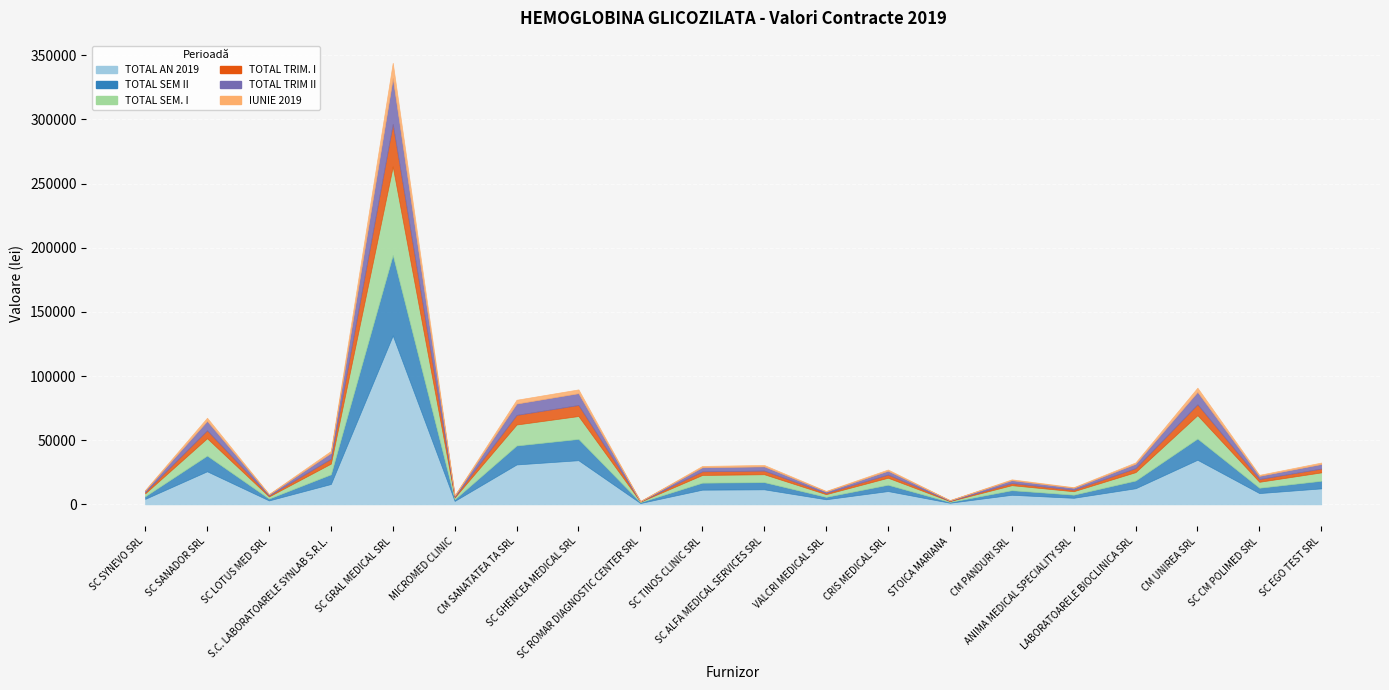

Rank the series by their maximum value, from highest to lowest.

TOTAL AN 2019, TOTAL SEM. I, TOTAL SEM II, TOTAL TRIM II, TOTAL TRIM. I, IUNIE 2019